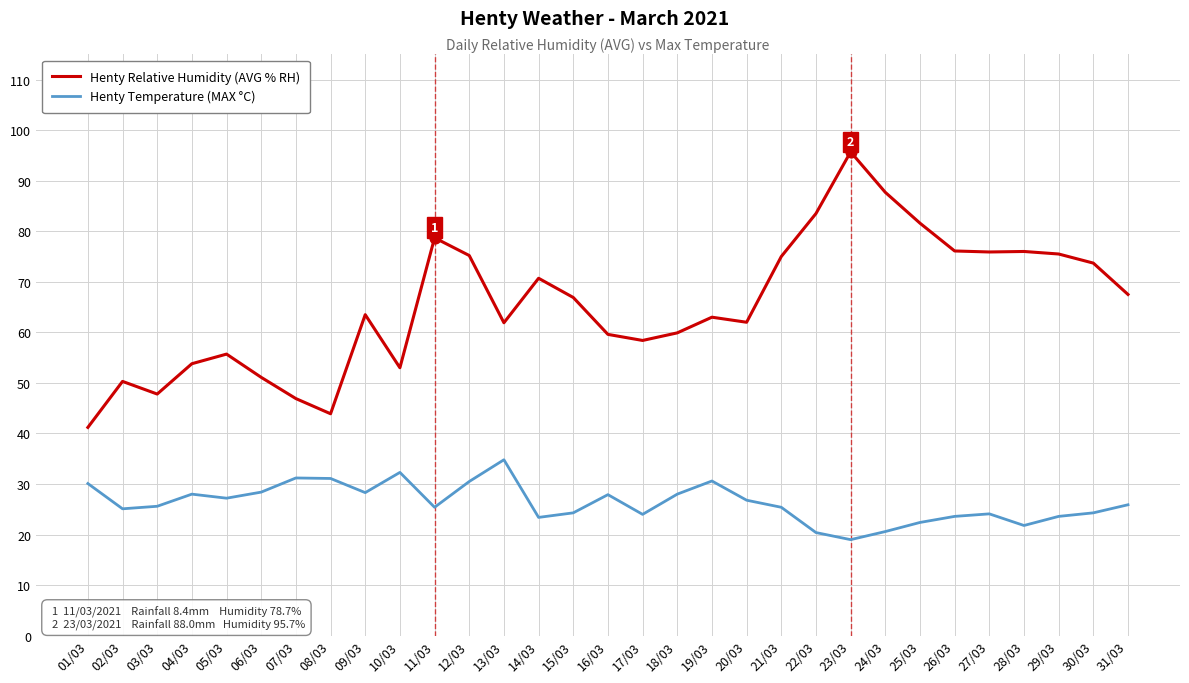

What are all the series names shown in the legend?

Henty Relative Humidity (AVG % RH), Henty Temperature (MAX °C)